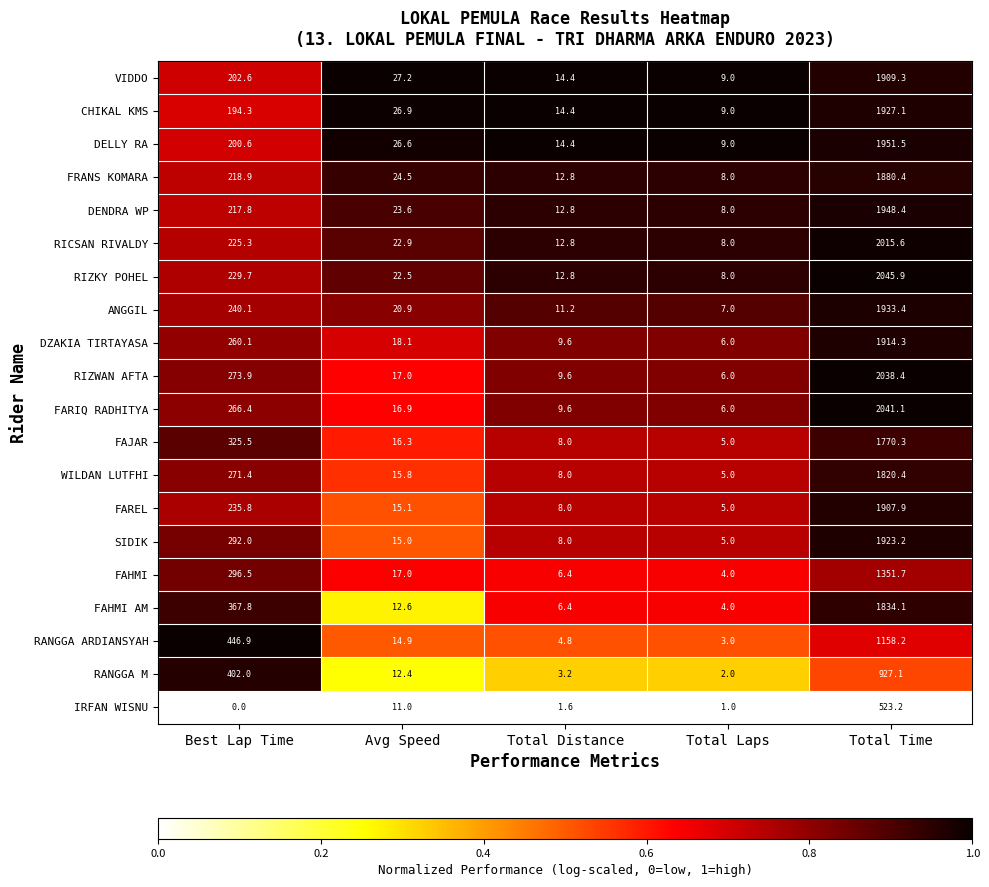

What is the difference between the second highest and second lowest values in the RICSAN RIVALDY series?

212.5